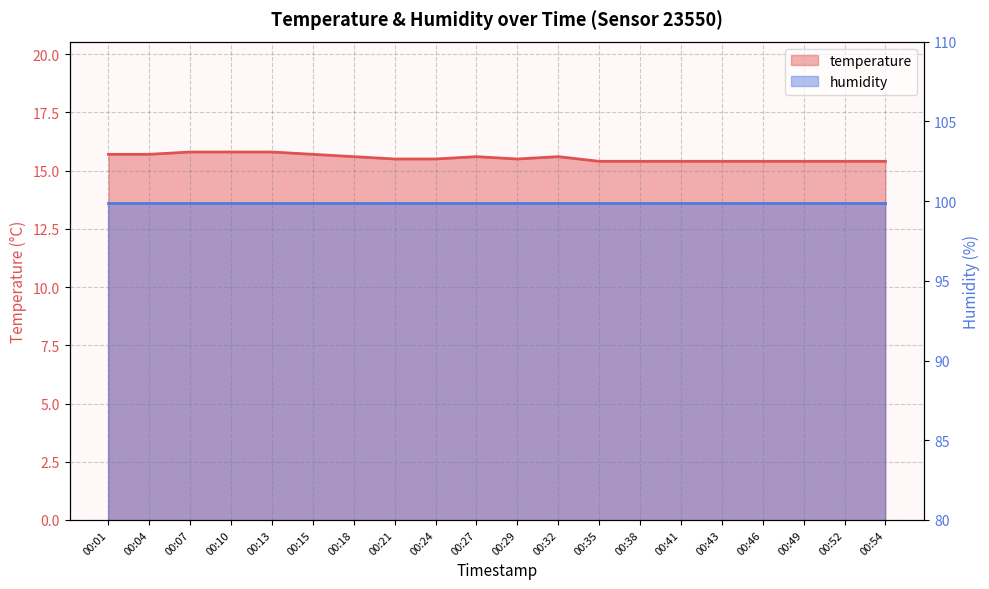

Reading right to left, extract all data points from this chart.

15.4	15.4	15.4	15.4	15.4	15.4	15.4	15.4	15.6	15.5	15.6	15.5	15.5	15.6	15.7	15.8	15.8	15.8	15.7	15.7